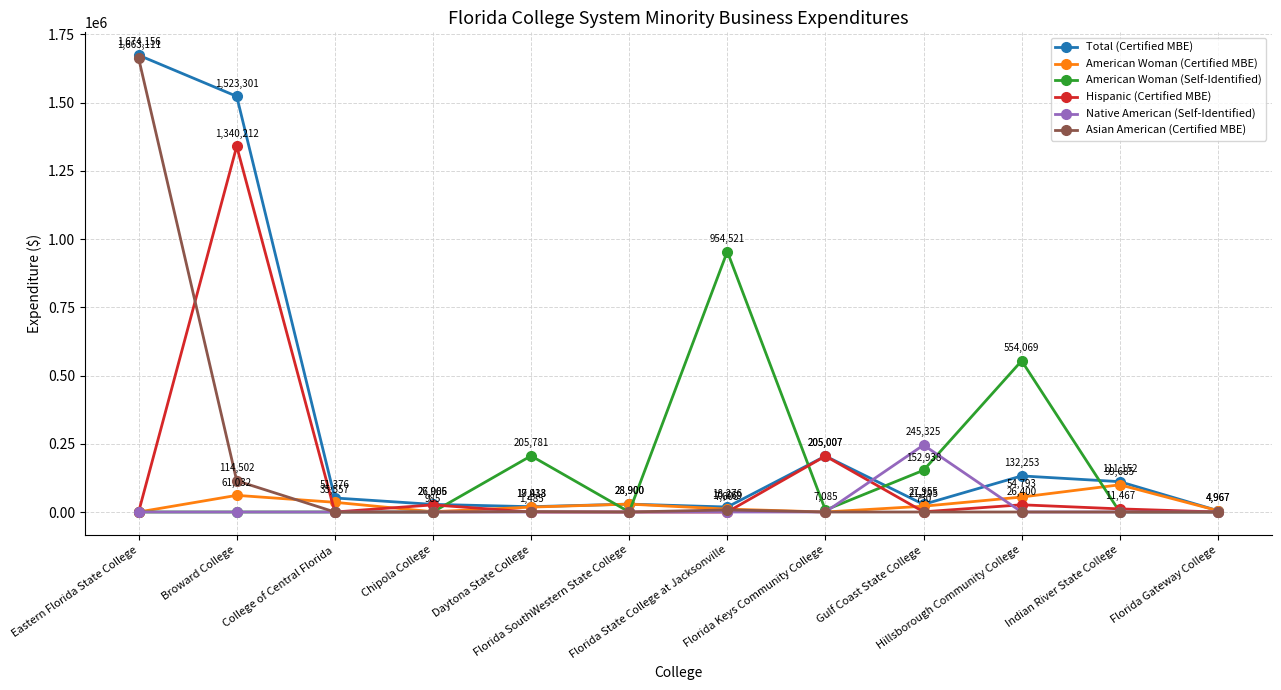

List the series in order of their peak value, lowest first.

American Woman (Certified MBE), Native American (Self-Identified), American Woman (Self-Identified), Hispanic (Certified MBE), Asian American (Certified MBE), Total (Certified MBE)